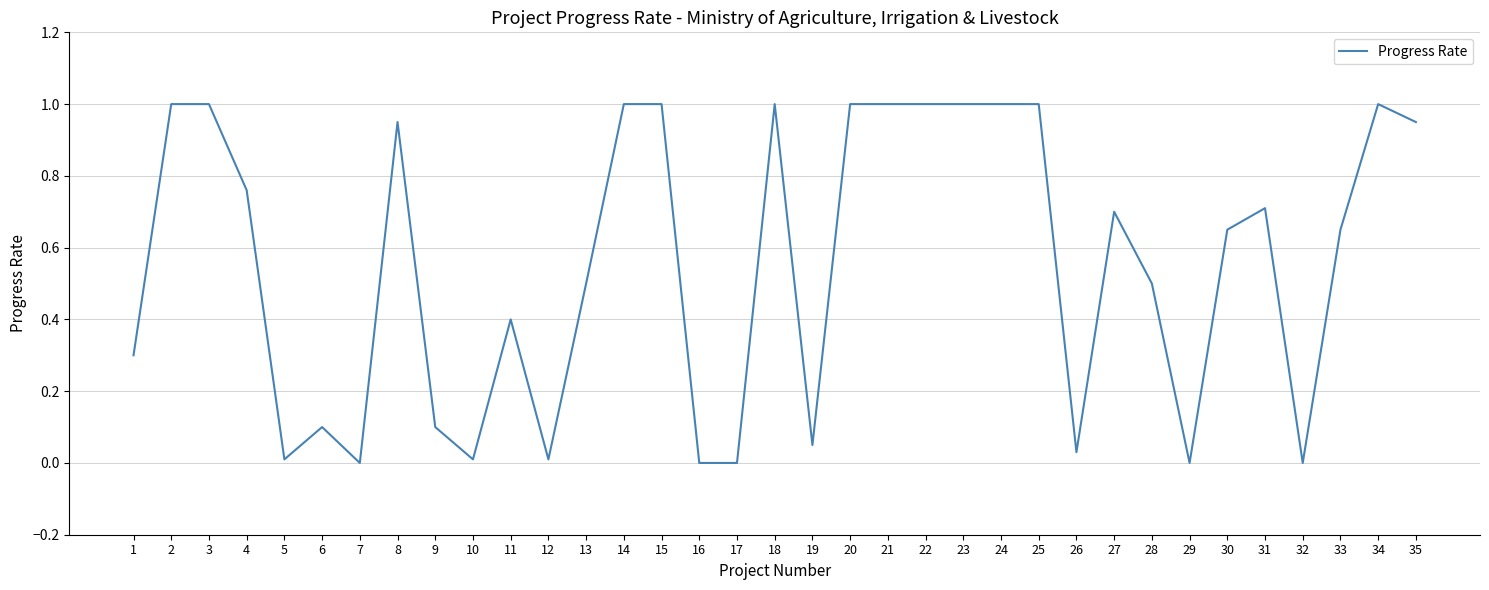

True or false: there are more than 2 points higher than both neighbors.

True